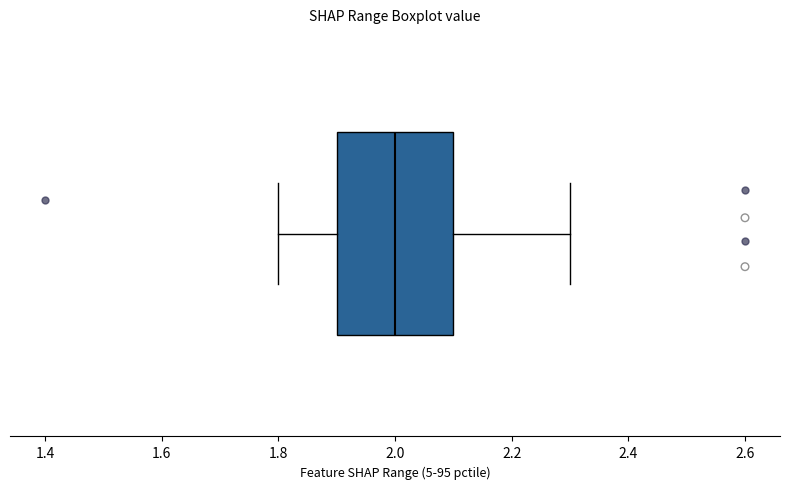

Read this box plot against the x-axis: the position of the median line, the range covered by the box, and the ends of both whiskers. The values are not printed on the chart, so give them approximately, as read against the axis.

median 2.0, box 1.9 to 2.1, whiskers 1.8 to 2.3